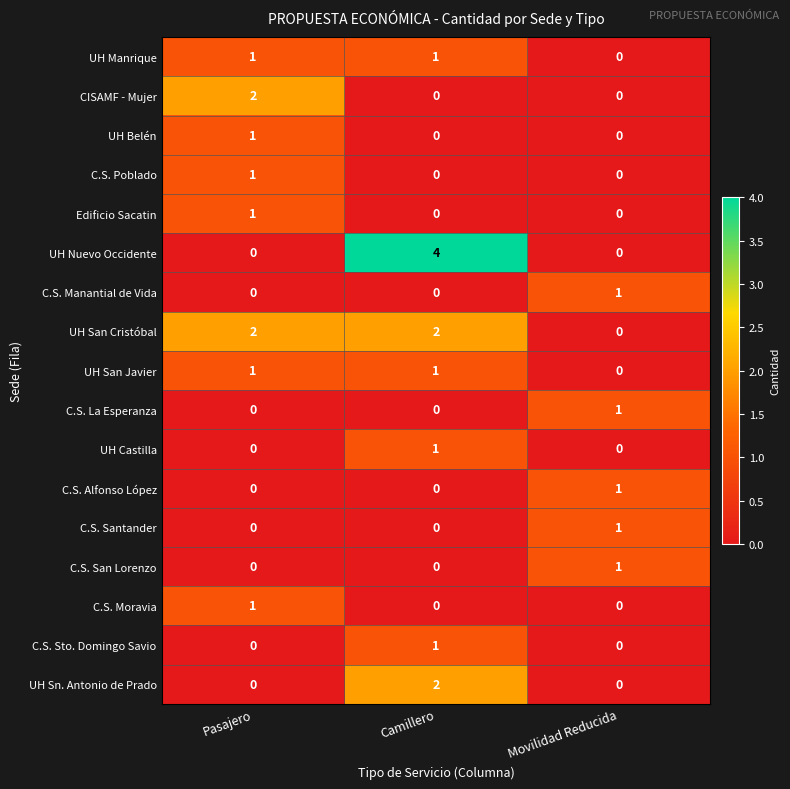

Which series has the largest range (max minus min)?

UH Nuevo Occidente